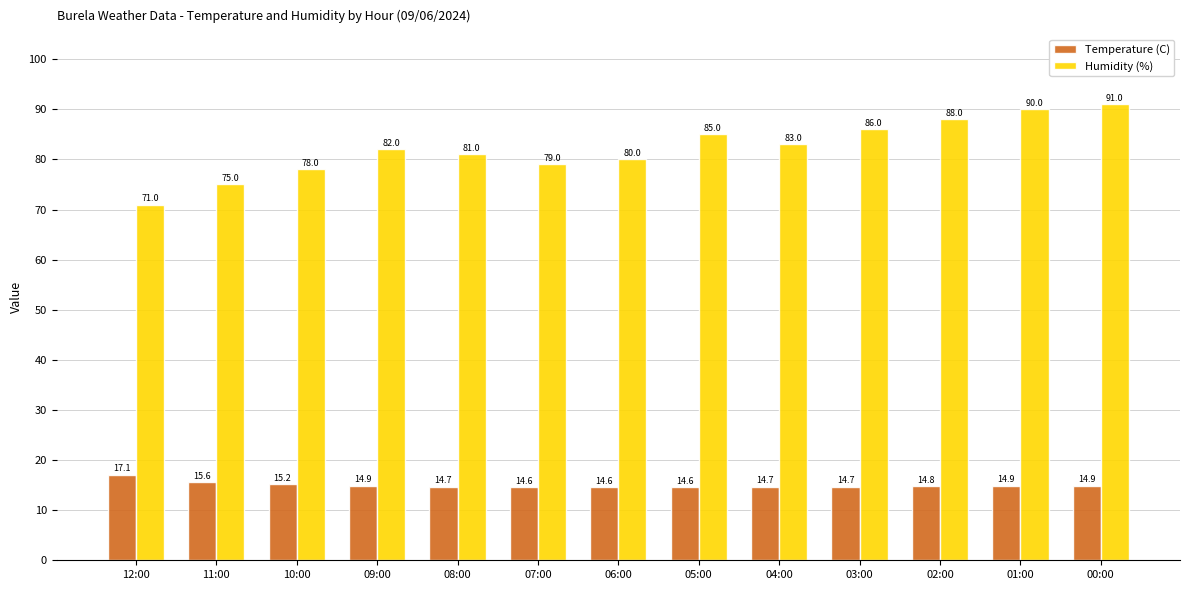

What is the sum of the Humidity (%) values at 04:00 and 12:00?

154.0